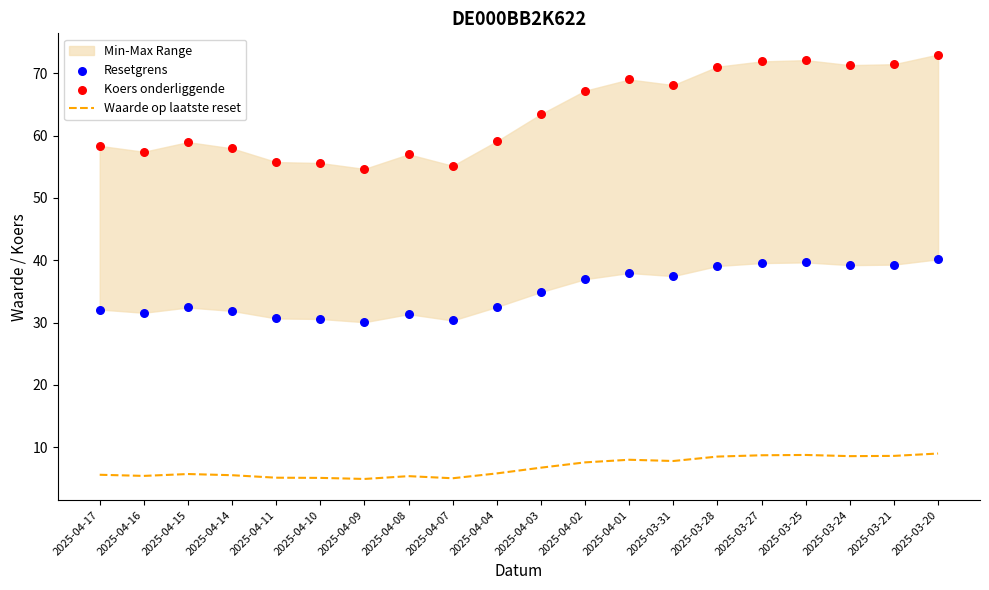

At which category is the sum across all series the highest?

2025-03-20